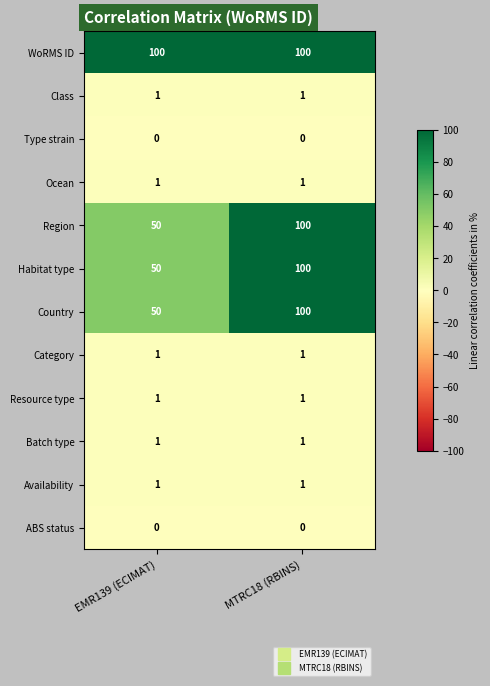

What is the difference between the highest and lowest values at MTRC18 (RBINS)?

100